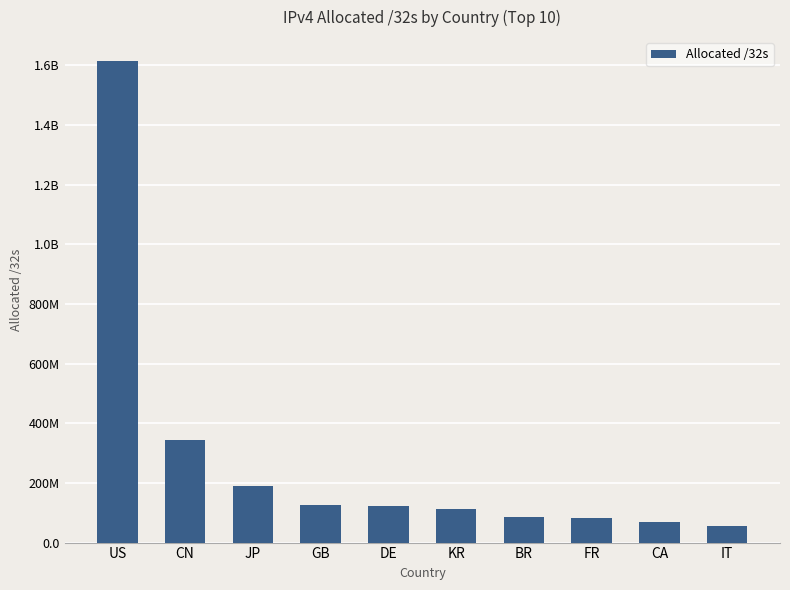

Between DE and US, which is larger?

US